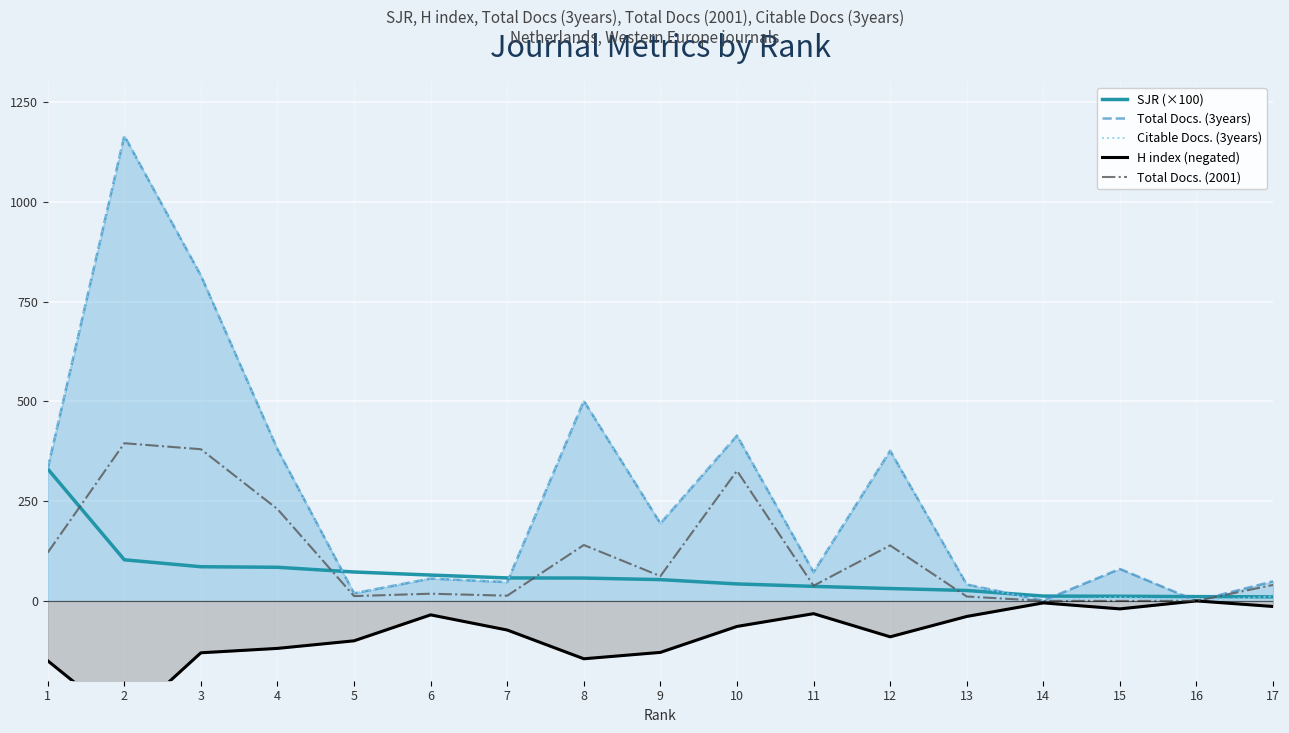

Between 14 and 15, which is larger?

14